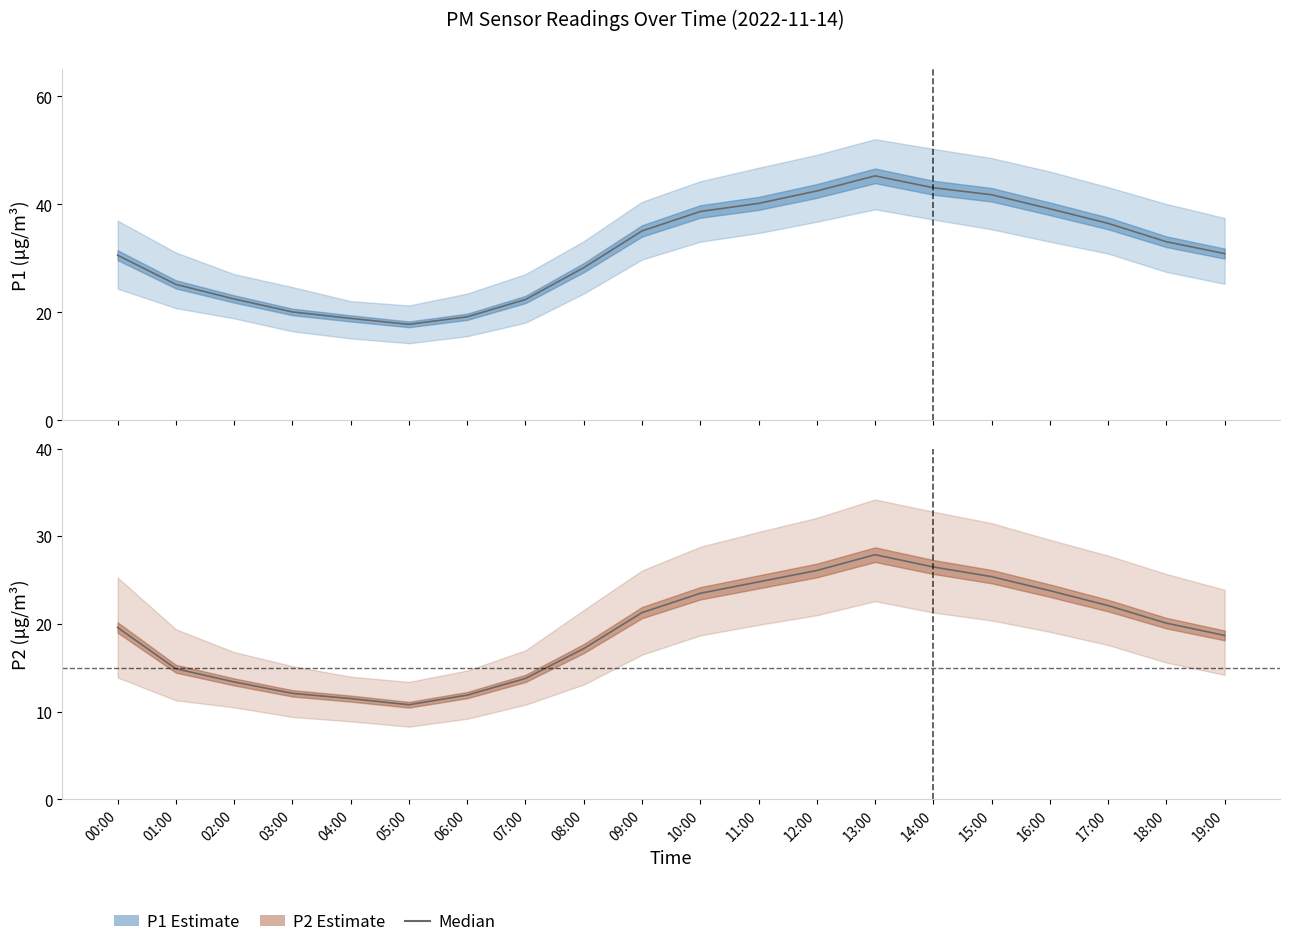

In P1, how many points are higher than both neighbors (excluding endpoints)?

1